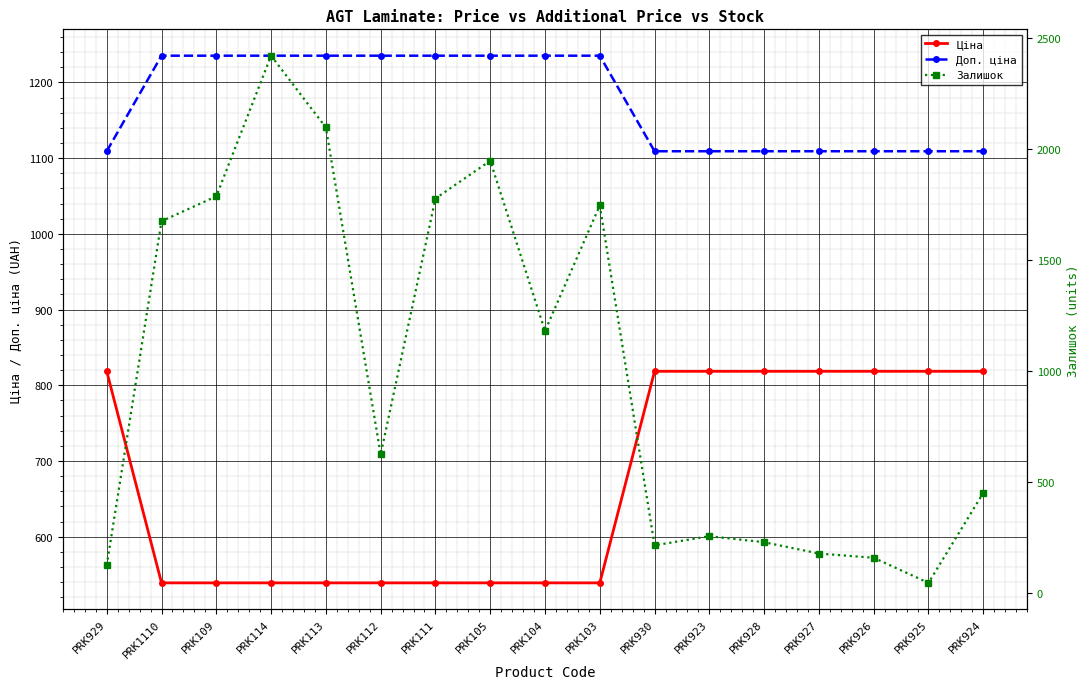

Is it true that Залишок equals 46.0 at PRK925?

True